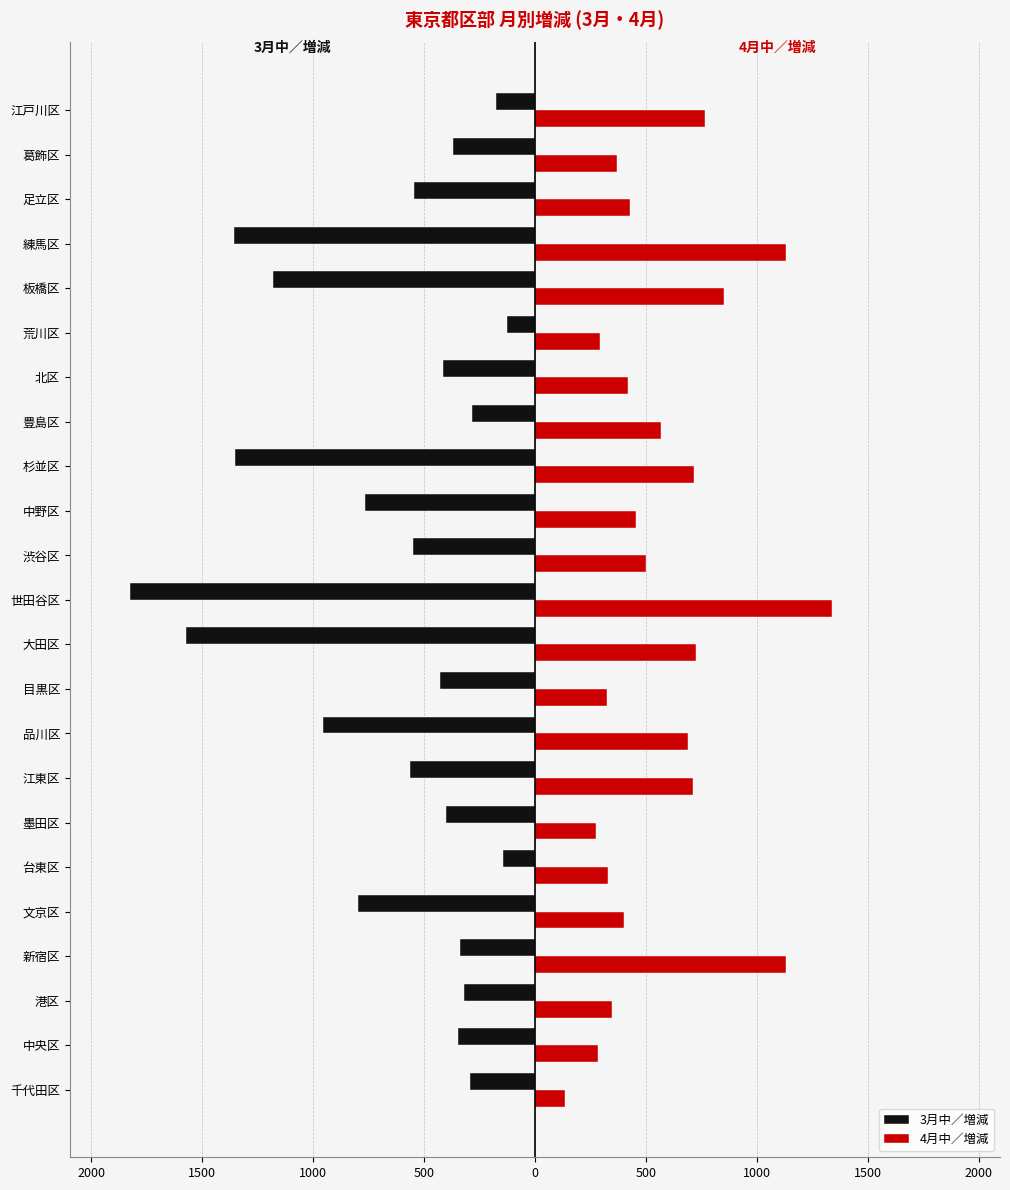

What are all the series names shown in the legend?

3月中／増減, 4月中／増減